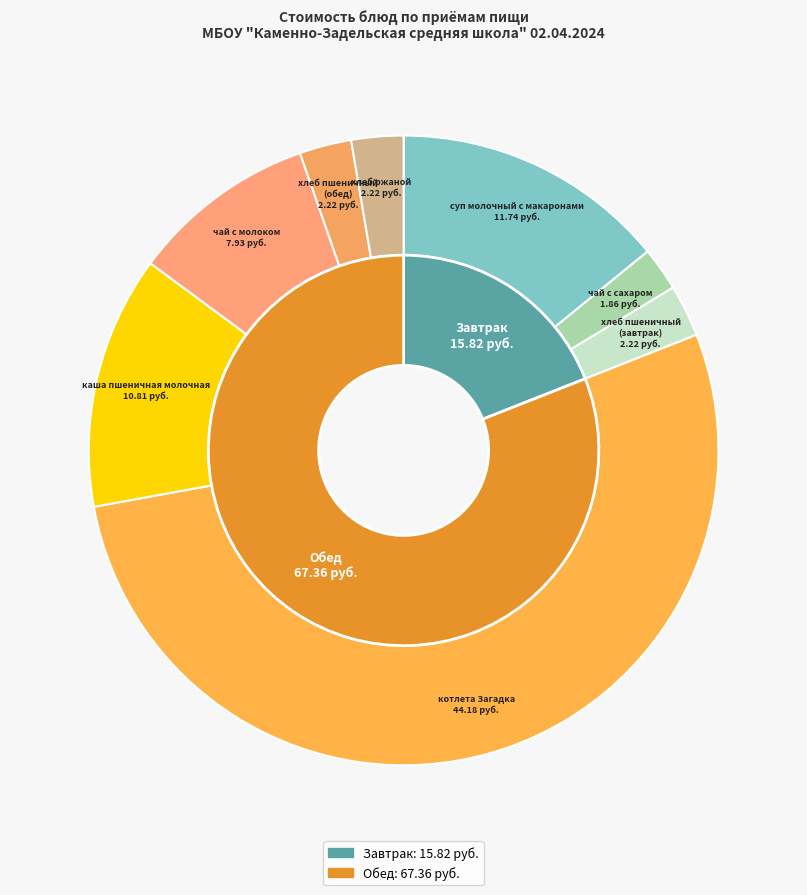

How many slices are in this pie chart?

8